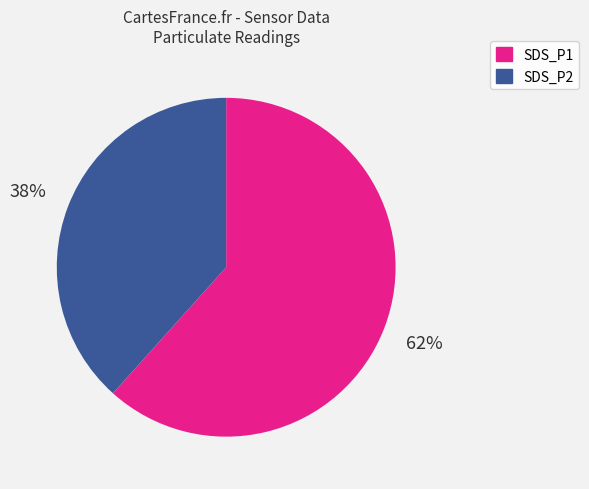

Is there a majority slice in this chart?

Yes